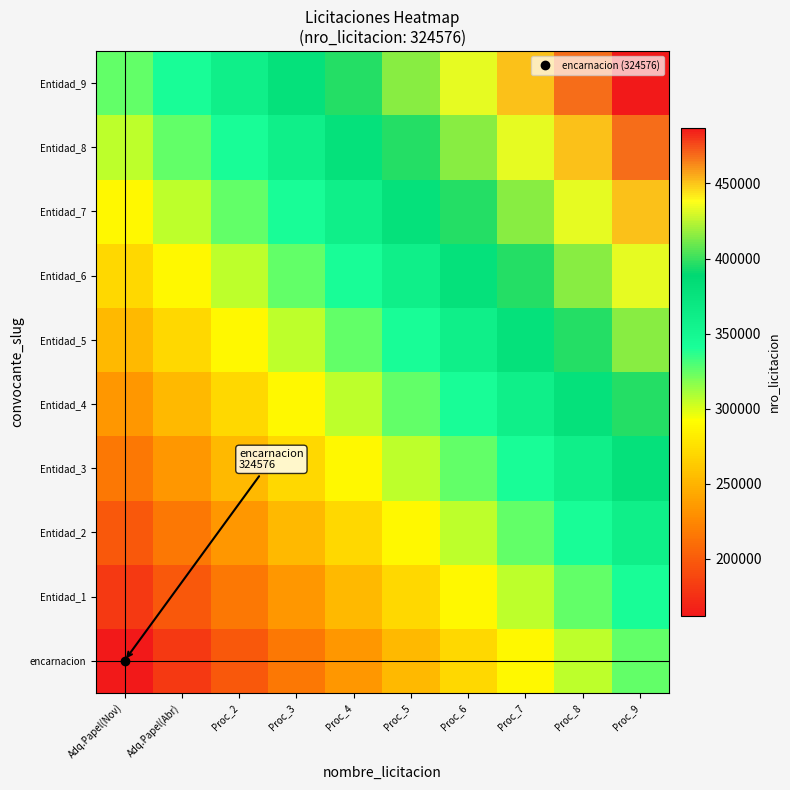

Reading right to left, what are all the values shown in this chart?

encarnacion: Proc_9=324576.0	Proc_8=306544.0	Proc_7=288512.0	Proc_6=270480.0	Proc_5=252448.0	Proc_4=234416.0	Proc_3=216384.0	Proc_2=198352.0	Adq.Papel(Abr)=180320.0	Adq.Papel(Nov)=162288.0
Entidad_1: Proc_9=342608.0	Proc_8=324576.0	Proc_7=306544.0	Proc_6=288512.0	Proc_5=270480.0	Proc_4=252448.0	Proc_3=234416.0	Proc_2=216384.0	Adq.Papel(Abr)=198352.0	Adq.Papel(Nov)=180320.0
Entidad_2: Proc_9=360640.0	Proc_8=342608.0	Proc_7=324576.0	Proc_6=306544.0	Proc_5=288512.0	Proc_4=270480.0	Proc_3=252448.0	Proc_2=234416.0	Adq.Papel(Abr)=216384.0	Adq.Papel(Nov)=198352.0
Entidad_3: Proc_9=378672.0	Proc_8=360640.0	Proc_7=342608.0	Proc_6=324576.0	Proc_5=306544.0	Proc_4=288512.0	Proc_3=270480.0	Proc_2=252448.0	Adq.Papel(Abr)=234416.0	Adq.Papel(Nov)=216384.0
Entidad_4: Proc_9=396704.0	Proc_8=378672.0	Proc_7=360640.0	Proc_6=342608.0	Proc_5=324576.0	Proc_4=306544.0	Proc_3=288512.0	Proc_2=270480.0	Adq.Papel(Abr)=252448.0	Adq.Papel(Nov)=234416.0
Entidad_5: Proc_9=414736.0	Proc_8=396704.0	Proc_7=378672.0	Proc_6=360640.0	Proc_5=342608.0	Proc_4=324576.0	Proc_3=306544.0	Proc_2=288512.0	Adq.Papel(Abr)=270480.0	Adq.Papel(Nov)=252448.0
Entidad_6: Proc_9=432768.0	Proc_8=414736.0	Proc_7=396704.0	Proc_6=378672.0	Proc_5=360640.0	Proc_4=342608.0	Proc_3=324576.0	Proc_2=306544.0	Adq.Papel(Abr)=288512.0	Adq.Papel(Nov)=270480.0
Entidad_7: Proc_9=450800.0	Proc_8=432768.0	Proc_7=414736.0	Proc_6=396704.0	Proc_5=378672.0	Proc_4=360640.0	Proc_3=342608.0	Proc_2=324576.0	Adq.Papel(Abr)=306544.0	Adq.Papel(Nov)=288512.0
Entidad_8: Proc_9=468832.0	Proc_8=450800.0	Proc_7=432768.0	Proc_6=414736.0	Proc_5=396704.0	Proc_4=378672.0	Proc_3=360640.0	Proc_2=342608.0	Adq.Papel(Abr)=324576.0	Adq.Papel(Nov)=306544.0
Entidad_9: Proc_9=486864.0	Proc_8=468832.0	Proc_7=450800.0	Proc_6=432768.0	Proc_5=414736.0	Proc_4=396704.0	Proc_3=378672.0	Proc_2=360640.0	Adq.Papel(Abr)=342608.0	Adq.Papel(Nov)=324576.0